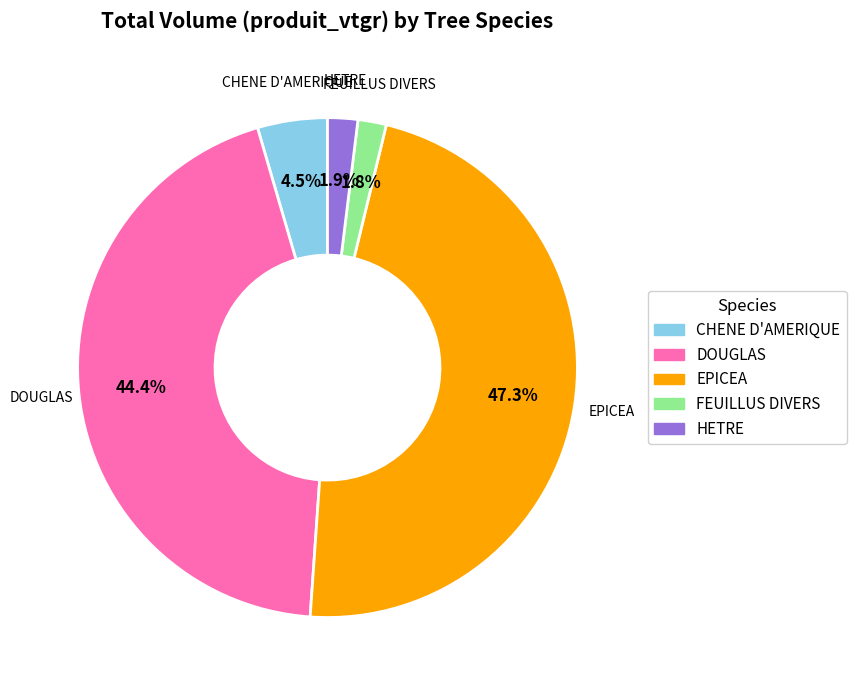

What is the largest slice in the pie chart?

EPICEA